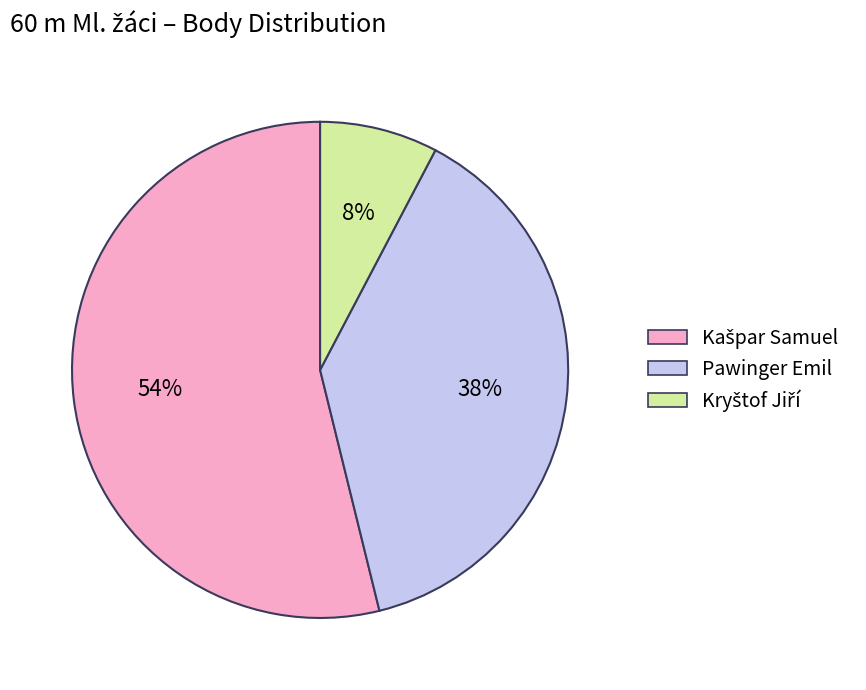

Does any single category account for the majority?

Yes